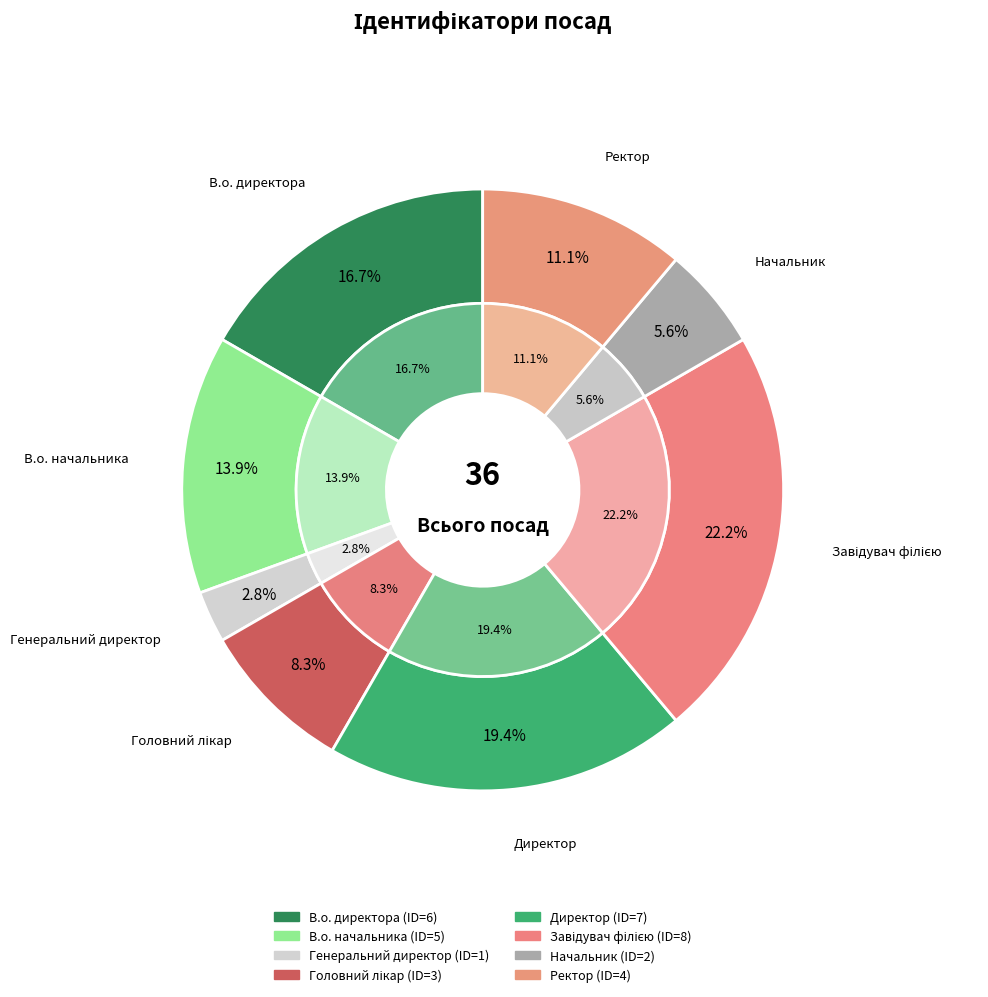

How many segments does this pie chart have?

8